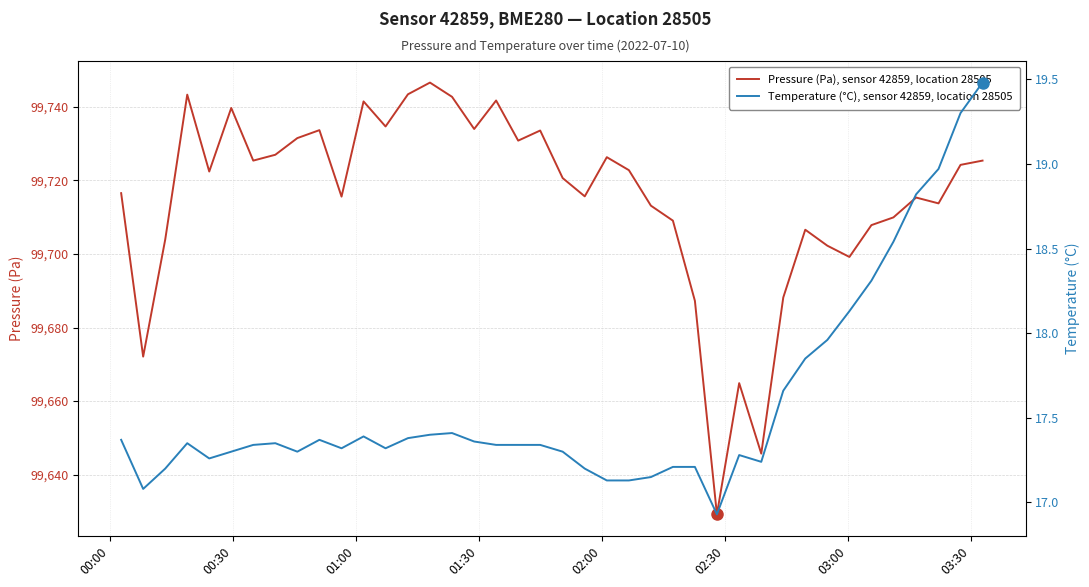

Which series has the largest range (max minus min)?

Pressure (Pa), sensor 42859, location 28505